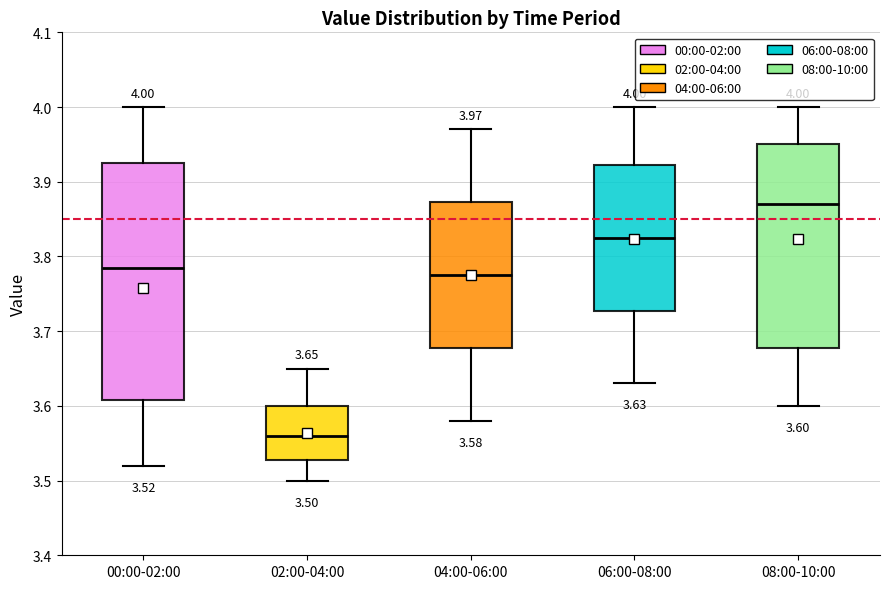

Which box has the lowest median line?

02:00-04:00